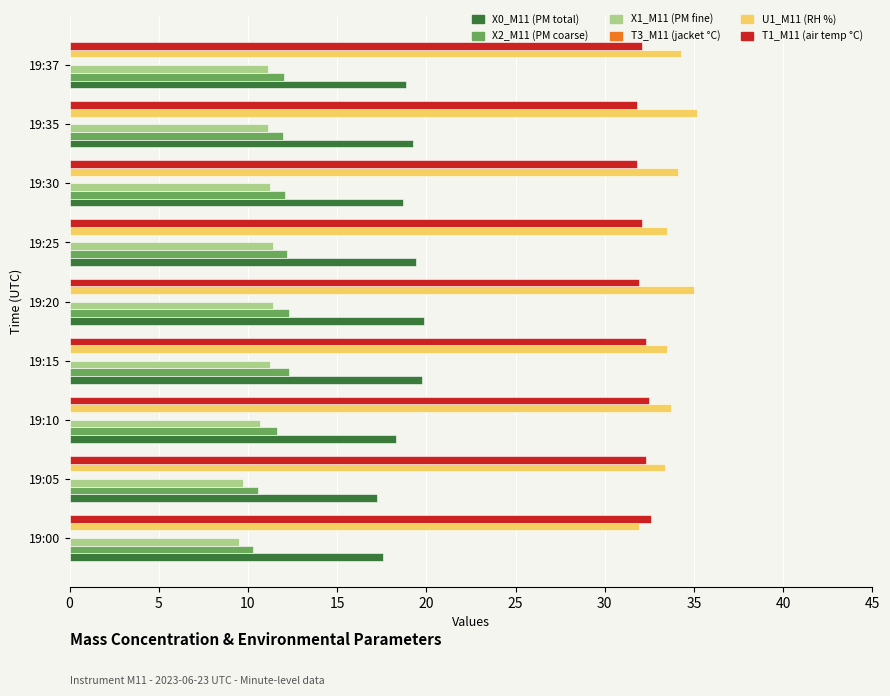

What is the total value across all series at 19:30?

107.9